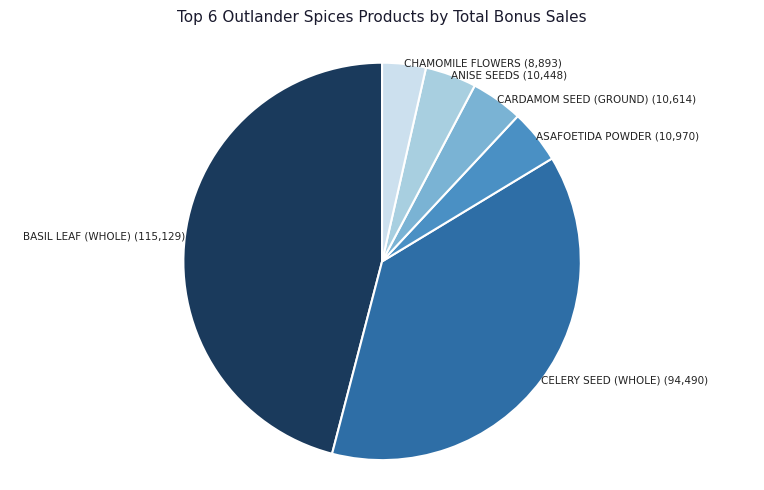

Count the number of slices in the pie.

6